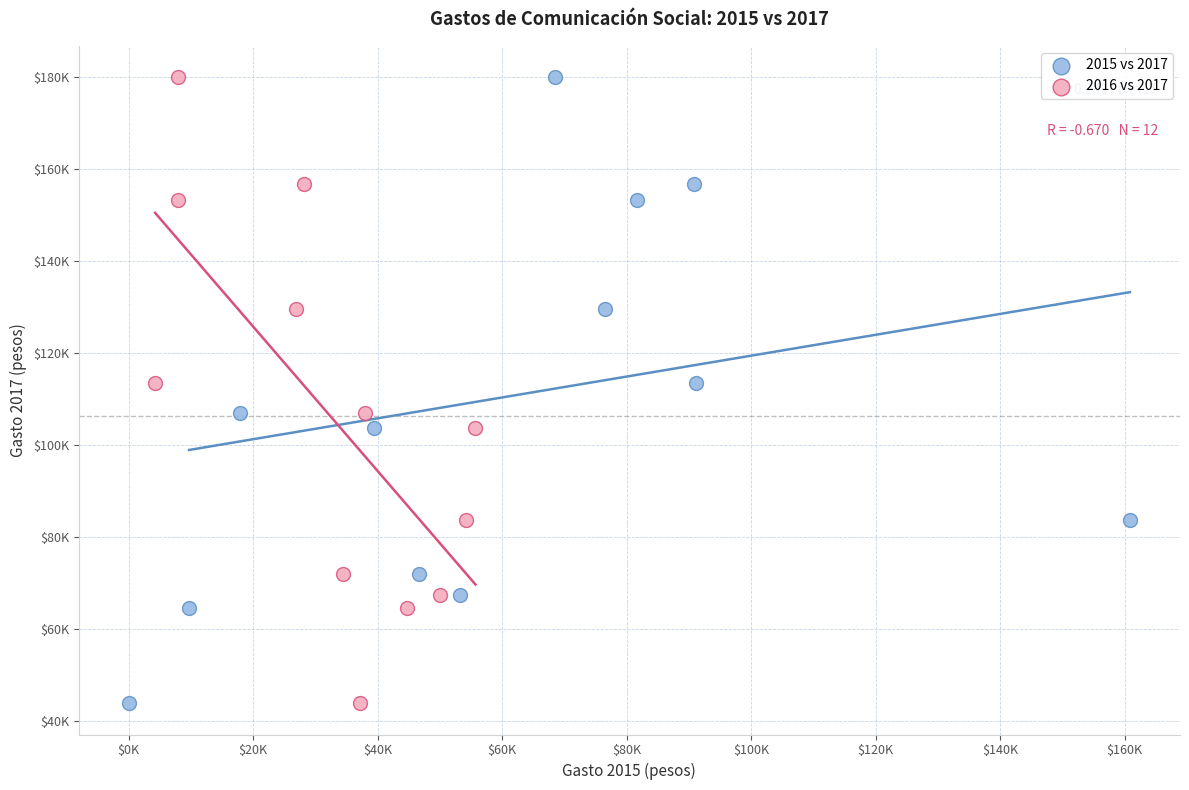

What are all the series names shown in the legend?

2015 vs 2017, 2016 vs 2017